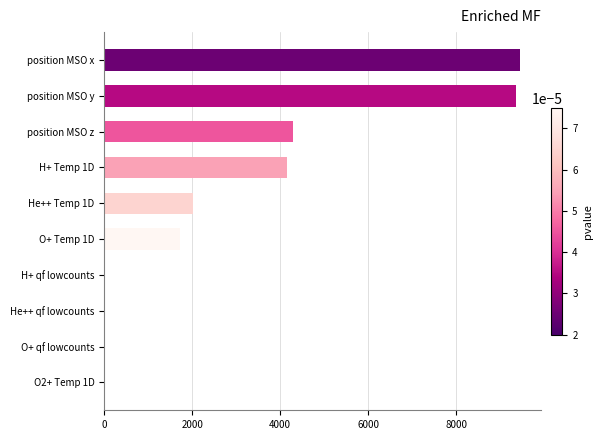

What is the sum of all values?

30984.9